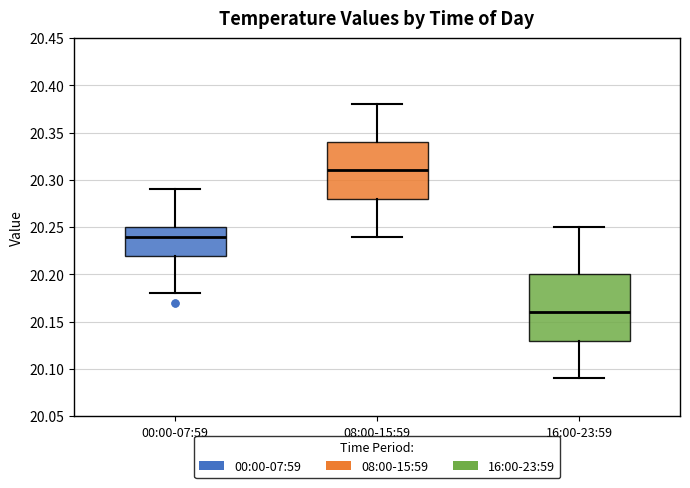

Which box has the lowest median line?

16:00-23:59